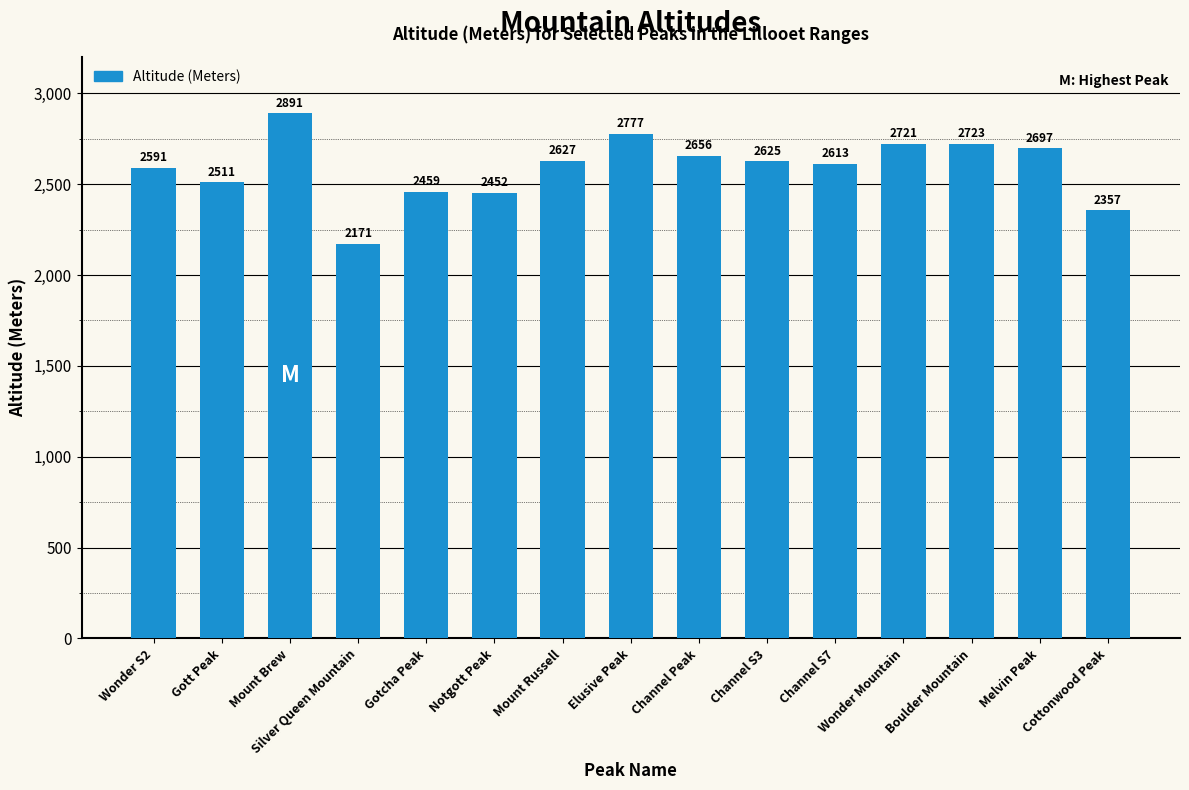

What is the maximum value shown in the chart?

2891